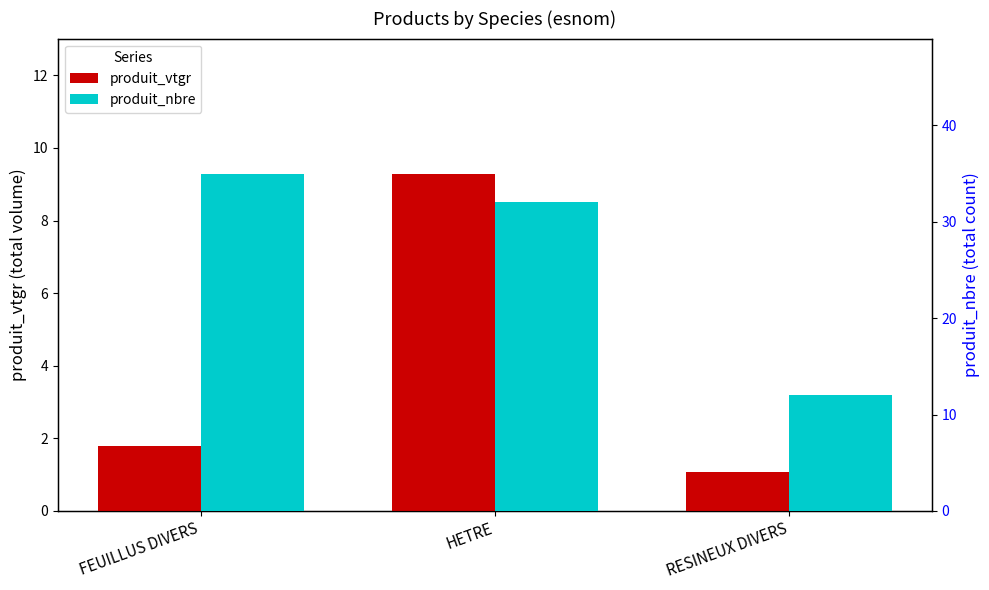

Reading left to right, list all the values displayed in this chart.

produit_vtgr: 1.8	9.3	1.1
produit_nbre: 35.0	32.0	12.0